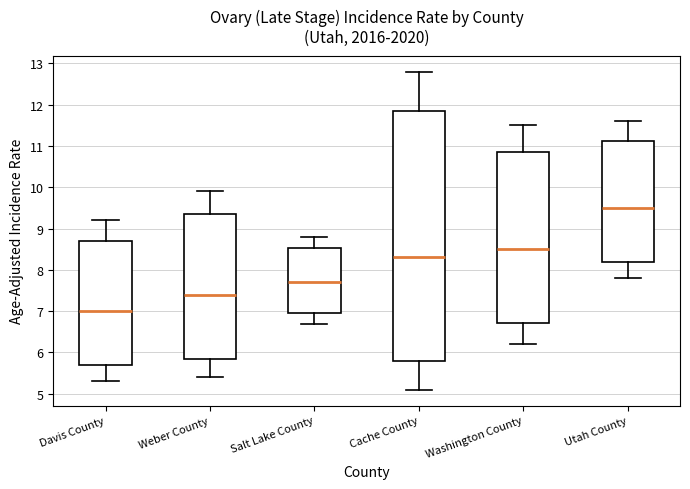

Reading left to right, read every box against the y-axis: the position of its median line, the range the box covers, and the ends of its whiskers. The values are not printed on the chart, so give them approximately, as read against the axis.

Davis County: median 7.0, box 5.7 to 8.7, whiskers 5.3 to 9.2
Weber County: median 7.4, box 5.9 to 9.4, whiskers 5.4 to 9.9
Salt Lake County: median 7.7, box 7.0 to 8.5, whiskers 6.7 to 8.8
Cache County: median 8.3, box 5.8 to 11.9, whiskers 5.1 to 12.8
Washington County: median 8.5, box 6.7 to 10.9, whiskers 6.2 to 11.5
Utah County: median 9.5, box 8.2 to 11.1, whiskers 7.8 to 11.6